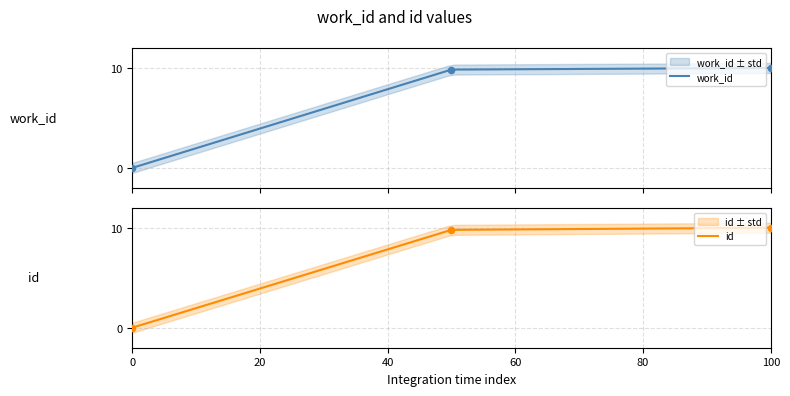

Which series reaches the maximum Y coordinate?

id